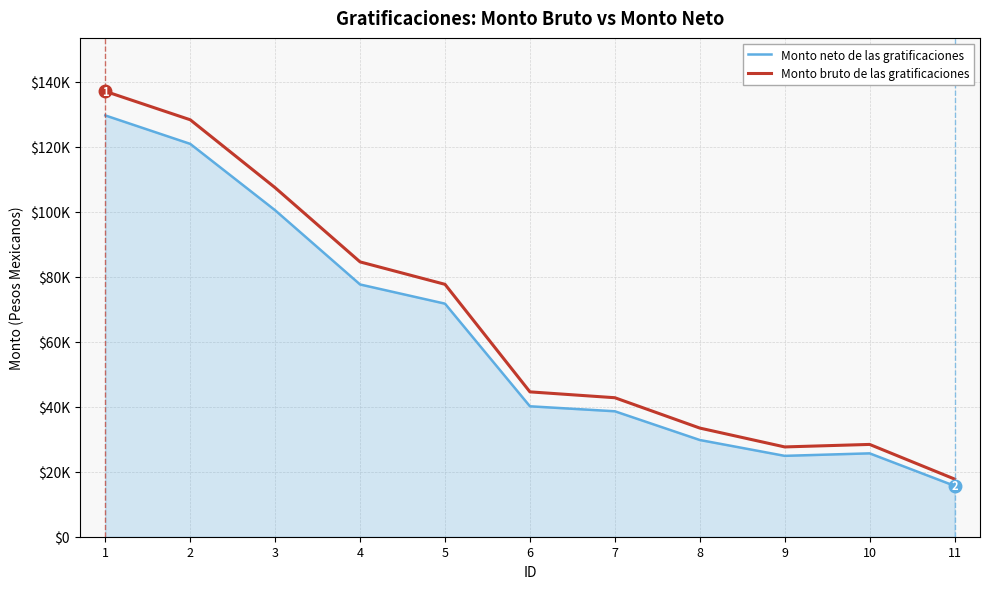

What is the difference between the maximum and minimum values in the Monto bruto de las gratificaciones series?

119263.3